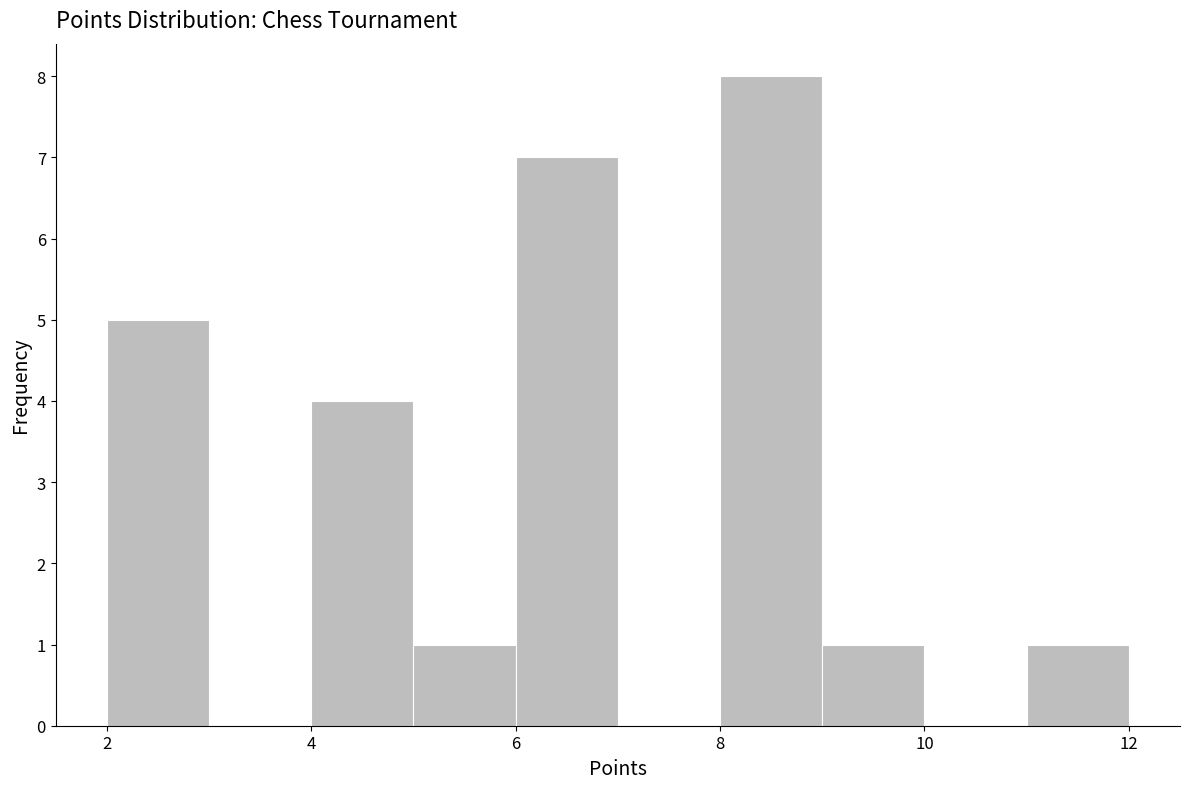

Reading left to right, transcribe this chart: for each bar, give the range it covers on the x-axis and its height. The values are not printed on the chart, so give them approximately, as read against the axis.

2 to 3: 5
3 to 4: 0
4 to 5: 4
5 to 6: 1
6 to 7: 7
7 to 8: 0
8 to 9: 8
9 to 10: 1
10 to 11: 0
11 to 12: 1